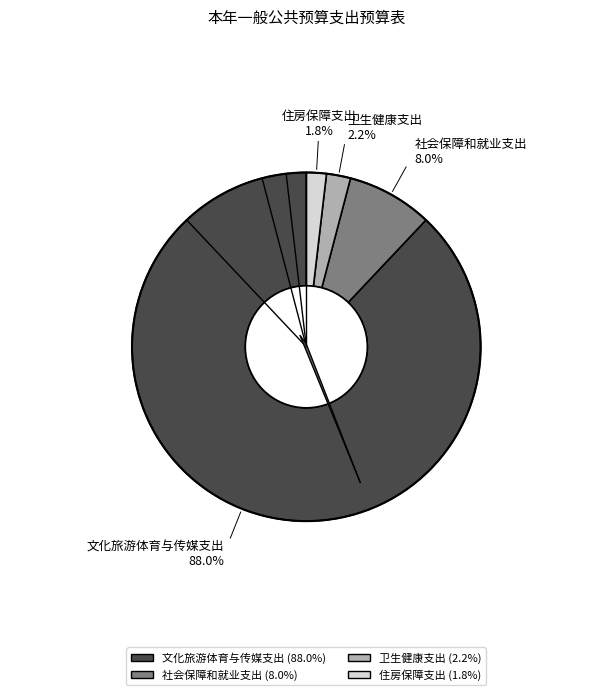

Is 文化旅游体育与传媒支出 the majority of the pie?

Yes